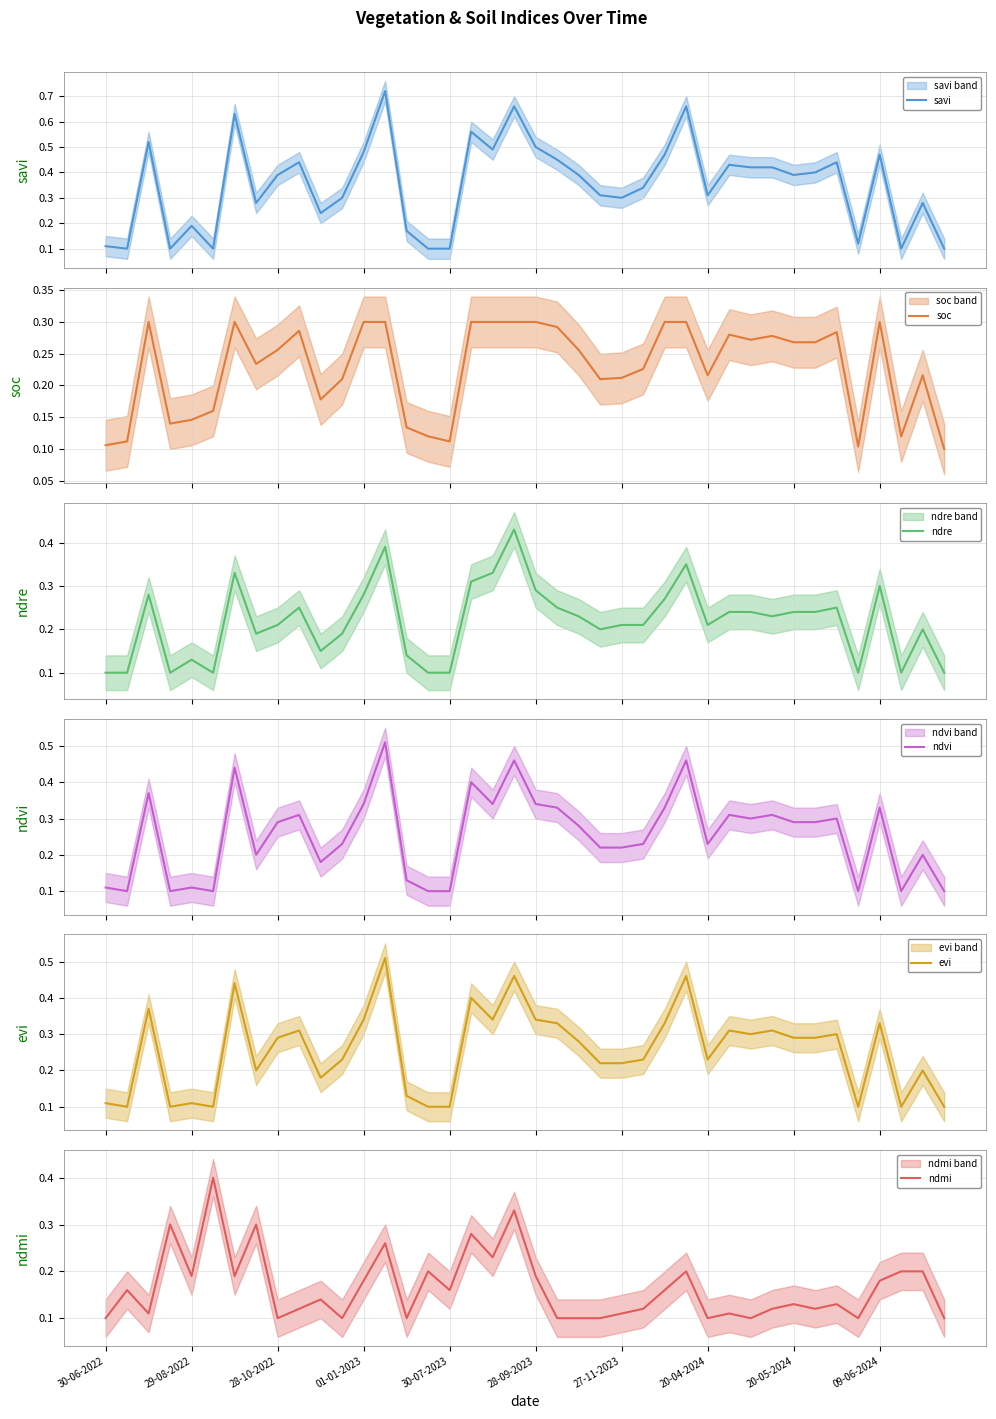

How many times do soc and ndre cross each other?

8